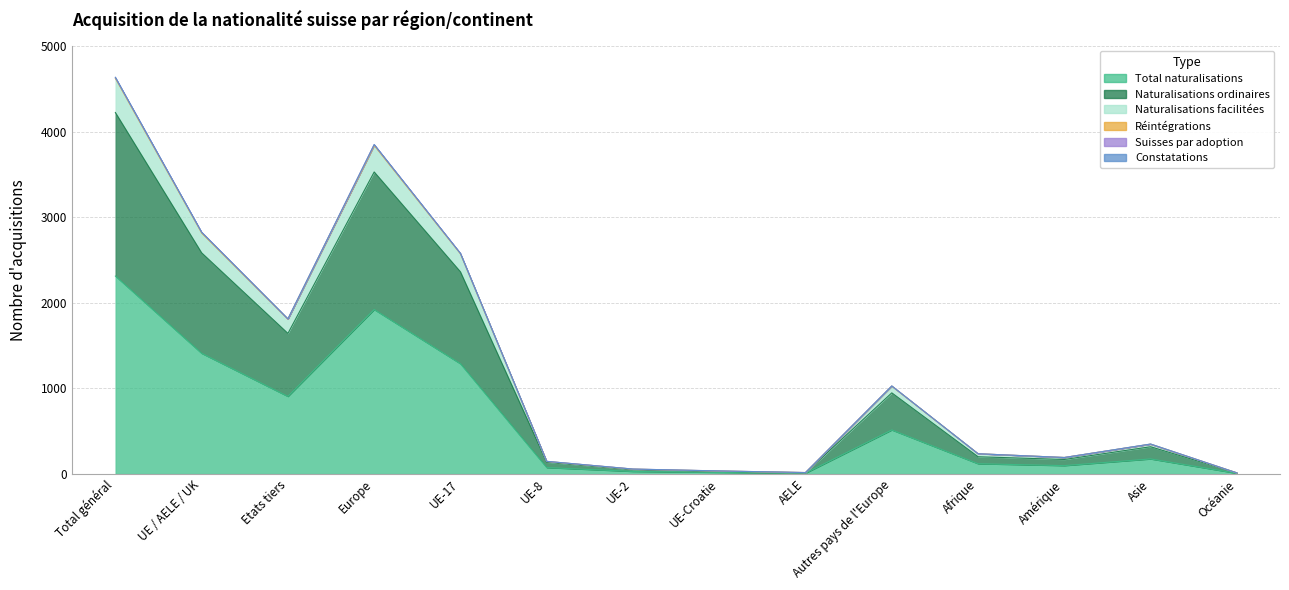

Is it true that Naturalisations facilitées equals 4623 at Total général?

True